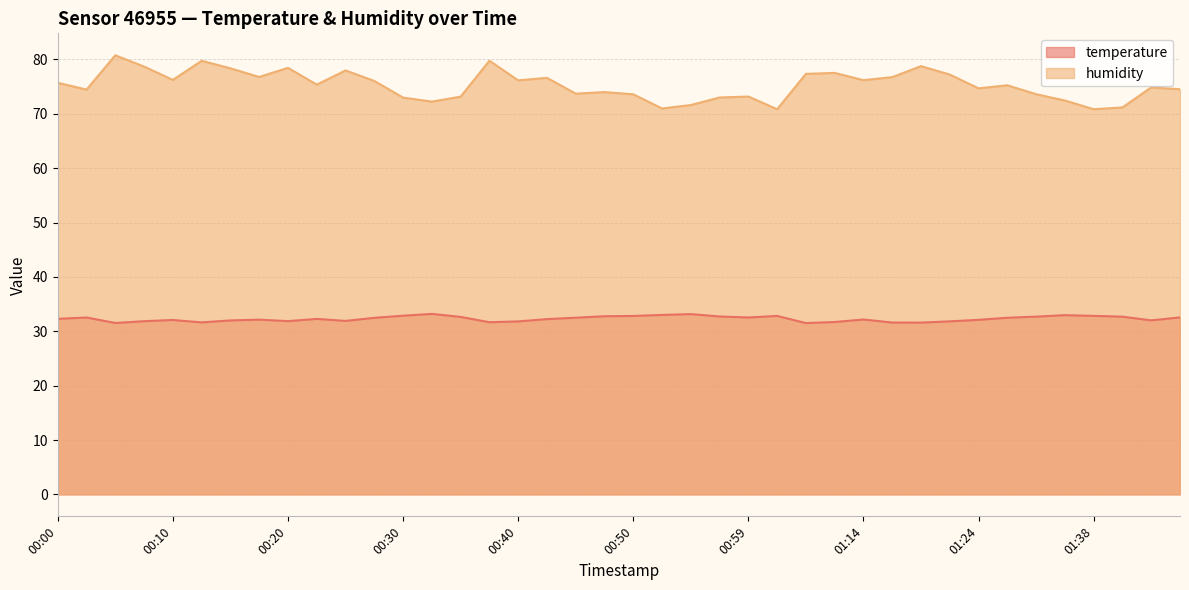

Between 01:43 and 00:25, which is larger?

01:43